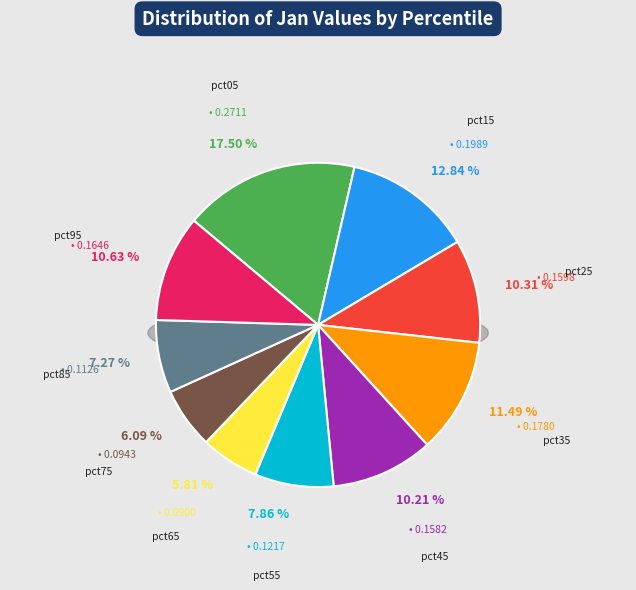

Combined, do pct95 and pct45 account for over 50%?

No